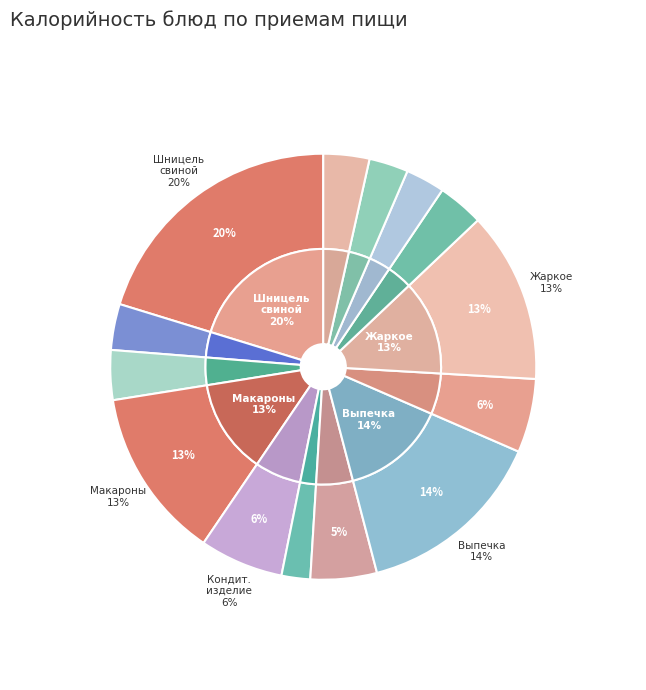

True or false: Рассольник Ленинградский accounts for 6% of the total.

True